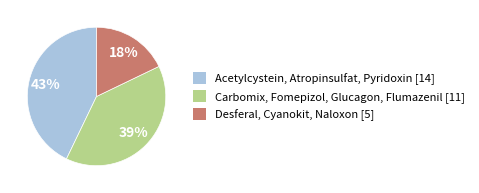

To the nearest percent, what percentage of the pie is Acetylcystein, Atropinsulfat, Pyridoxin [14]?

43%